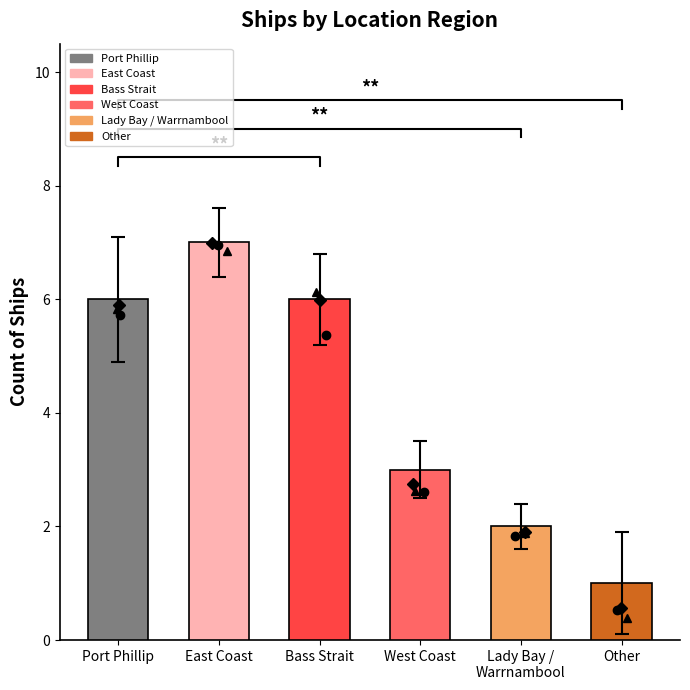

Reading left to right, what are all the values shown in this chart?

6	7	6	3	2	1